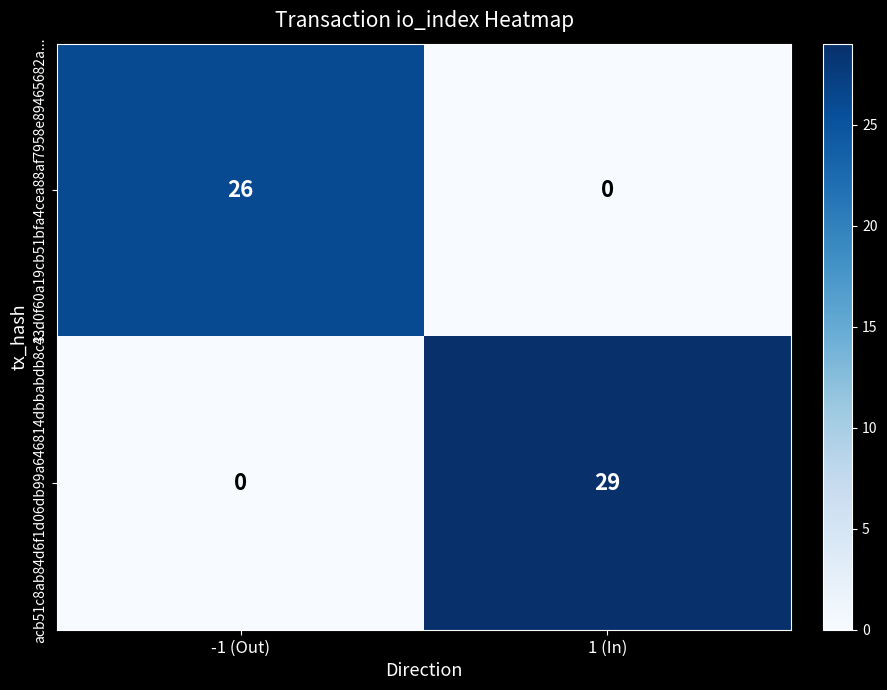

The acb51c8ab84d6f1d06db99a646814dbbabdb8c4... series shows 0 at -1 (Out). True or false?

True